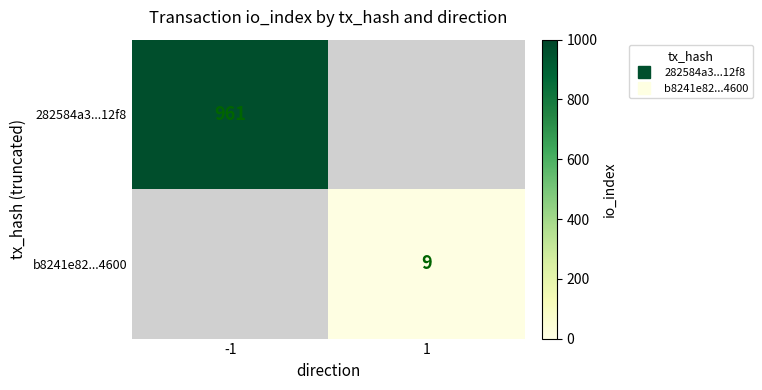

Which series changed the most between -1 and 1?

282584a3...12f8